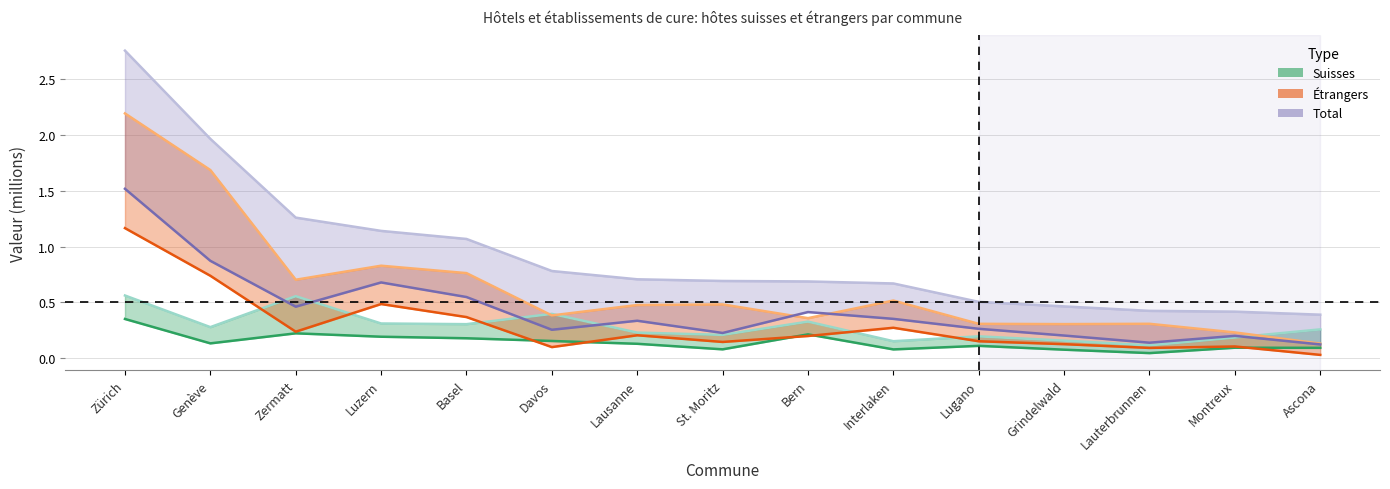

What position from the left is Luzern?

4